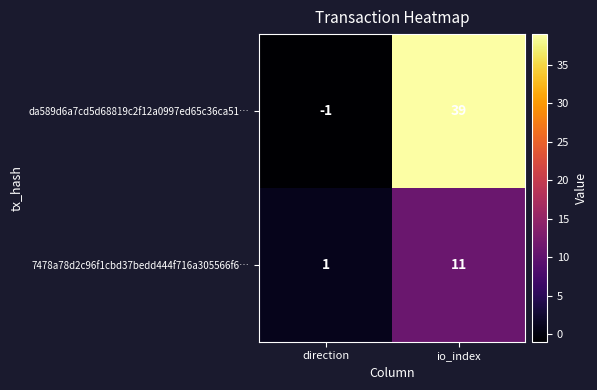

What is the sum of all 7478a78d2c96f1cbd37bedd444f716a305566f6… values?

12